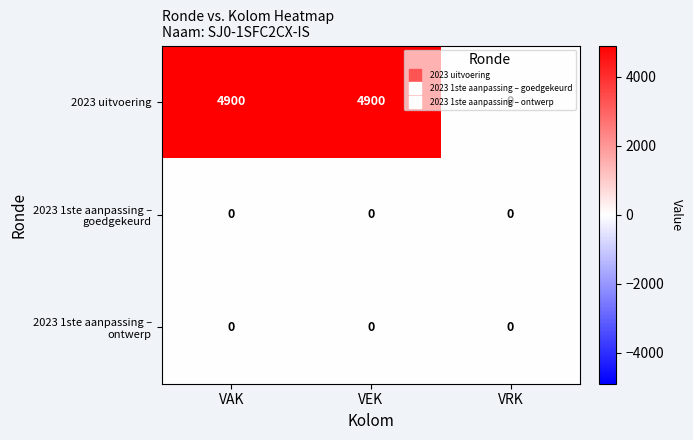

The value of 2023 uitvoering at VAK is 4900. True or false?

True